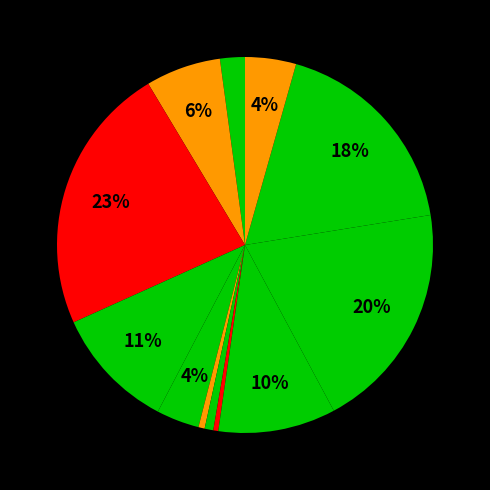

Is there a majority slice in this chart?

No